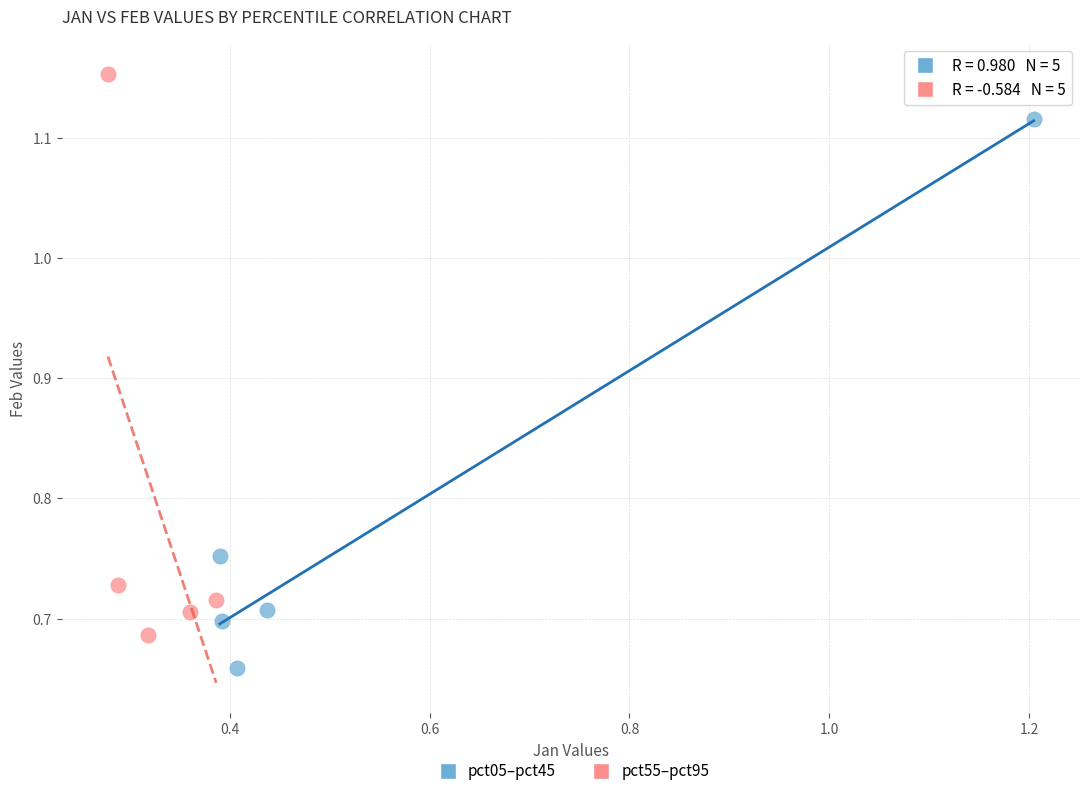

What are all the series names shown in the legend?

pct05–pct45, pct55–pct95